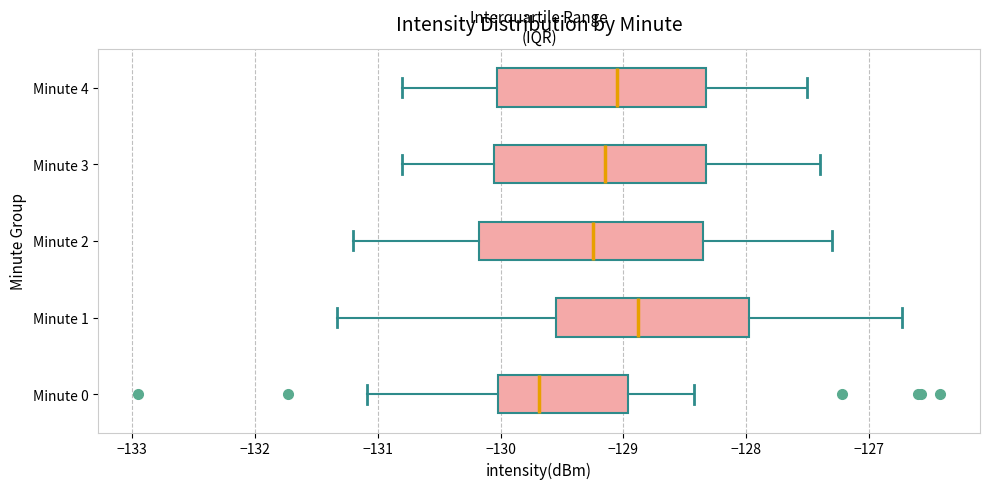

Reading bottom to top, transcribe this box plot: for each box, give where its median line is, the range the box spans, and where its two whiskers end, as read against the x-axis. The values are not printed on the chart, so give them approximately, as read against the axis.

Minute 0: median -129.7, box -130.0 to -129.0, whiskers -131.1 to -128.4
Minute 1: median -128.9, box -129.5 to -128.0, whiskers -131.3 to -126.7
Minute 2: median -129.2, box -130.2 to -128.3, whiskers -131.2 to -127.3
Minute 3: median -129.1, box -130.0 to -128.3, whiskers -130.8 to -127.4
Minute 4: median -129.0, box -130.0 to -128.3, whiskers -130.8 to -127.5